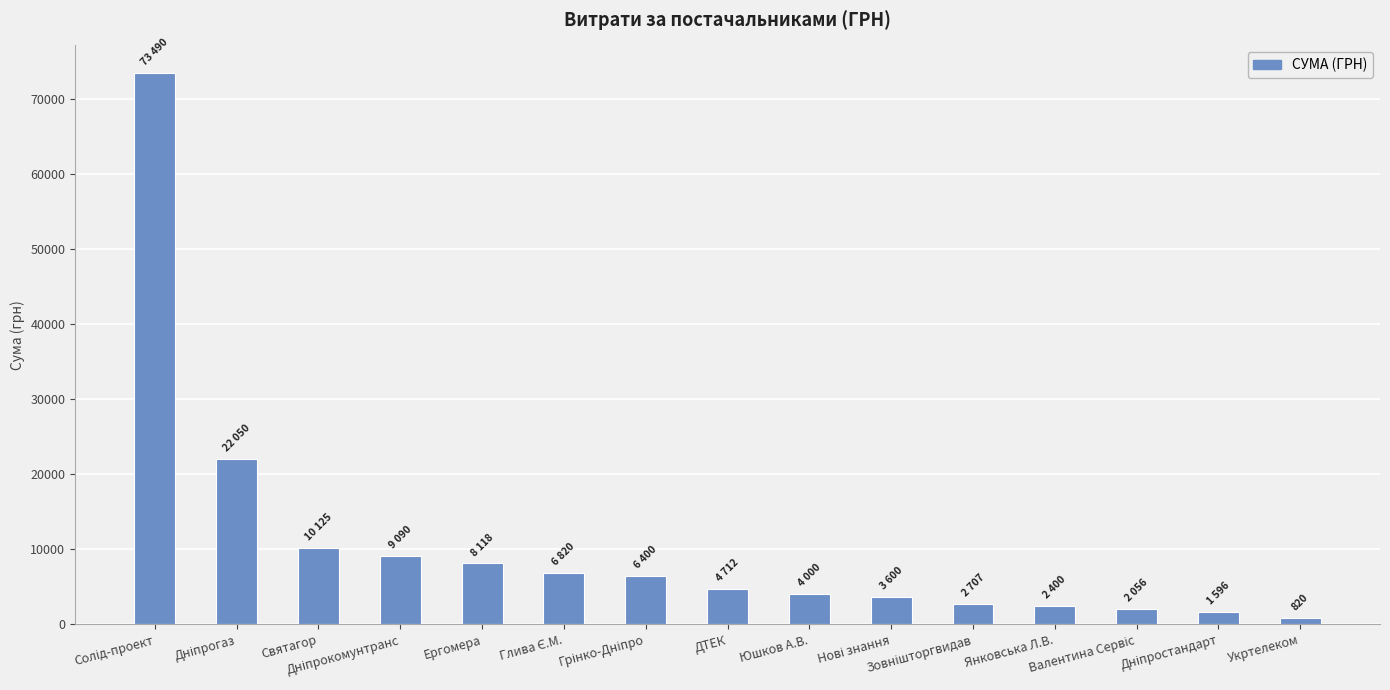

How many categories are shown in the chart?

15